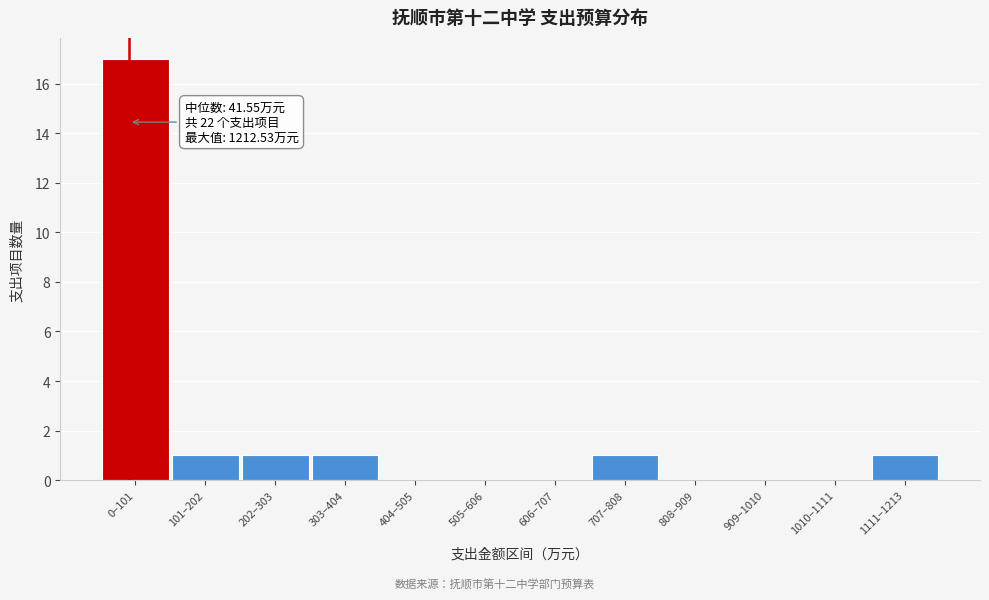

Between 101–202 and 0–101, which is larger?

0–101